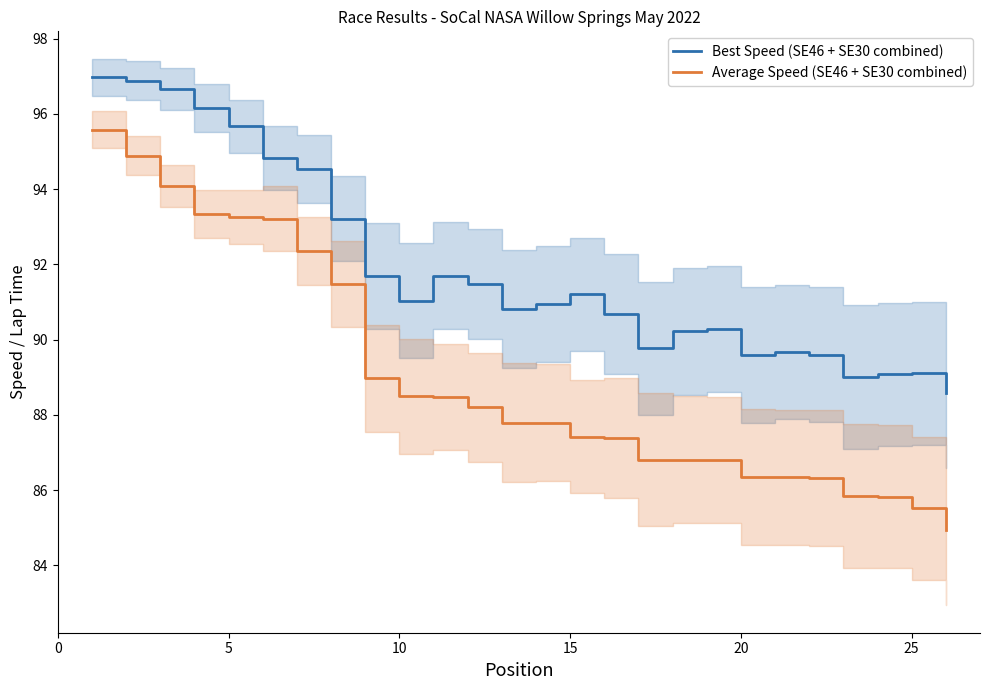

What is the minimum value for Average Speed (SE46 + SE30 combined)?

84.9